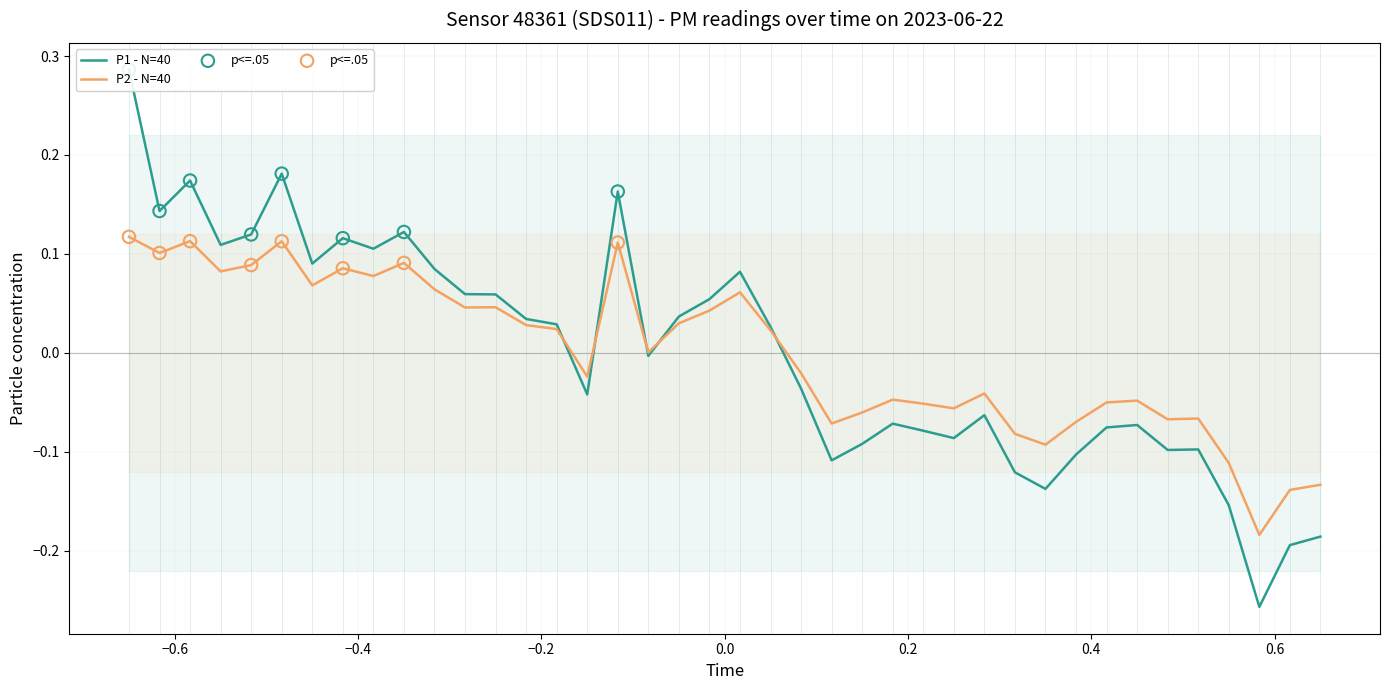

Which series reaches the maximum Y coordinate?

P1